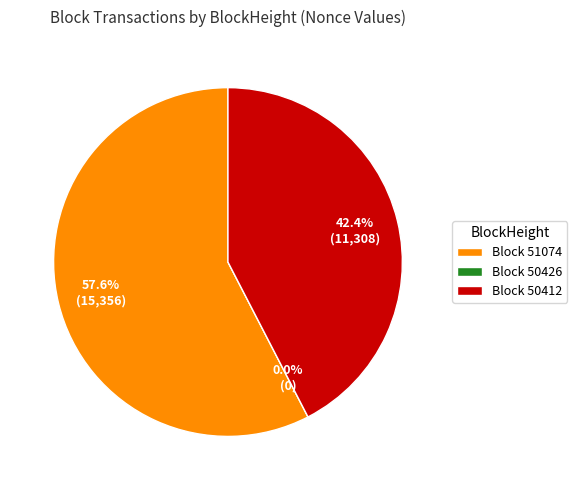

What is the majority slice?

51074